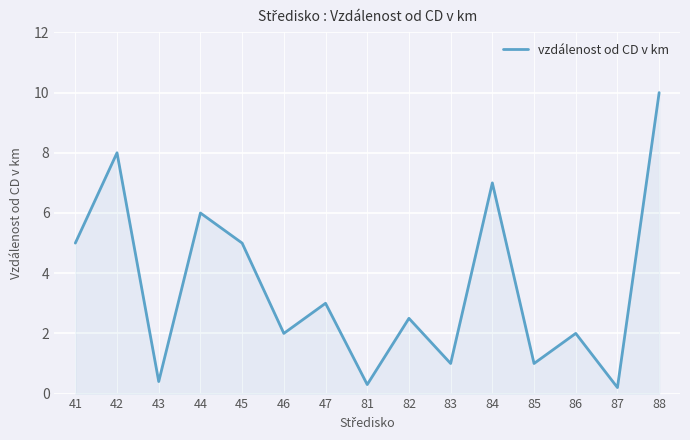

Which has a higher value, 81 or 86?

86